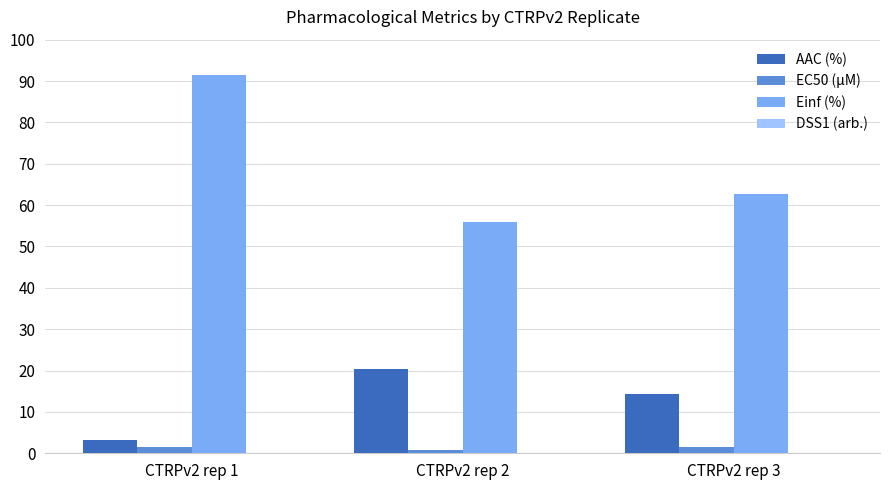

Where is Einf (%) nearest to the value 73?

CTRPv2 rep 3